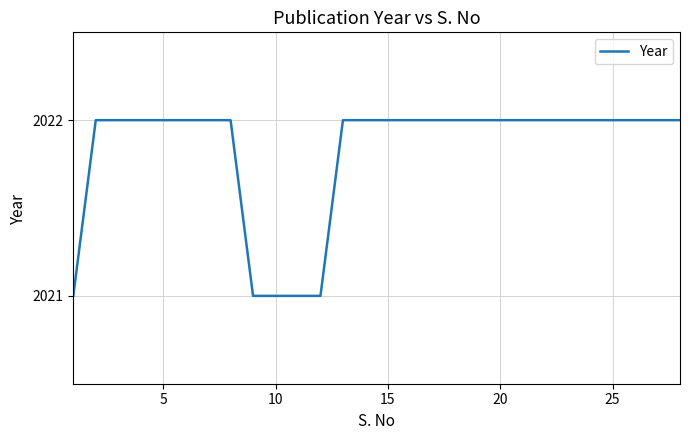

What is the minimum value shown in the chart?

2021